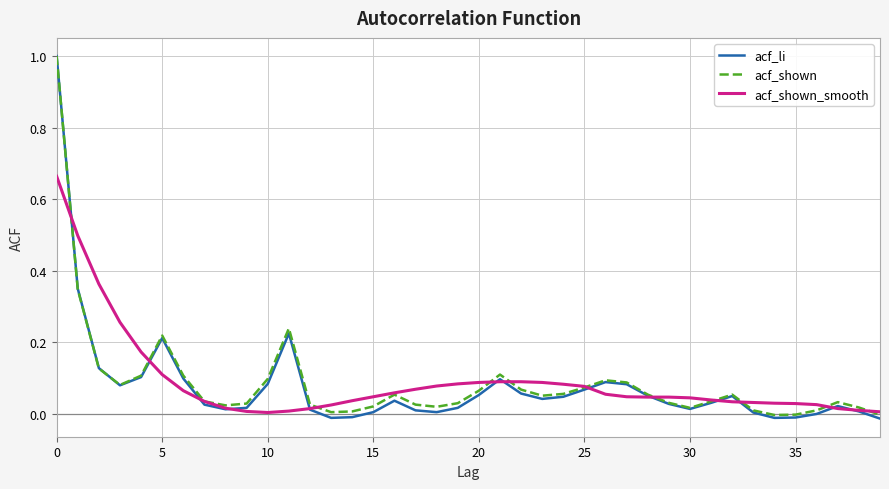

Which series has the largest range (max minus min)?

acf_li